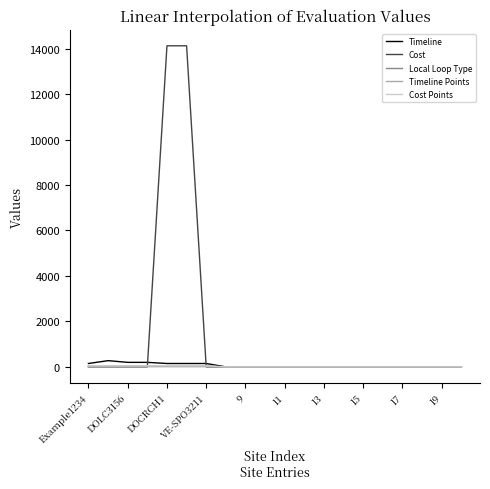

Which series has the largest range (max minus min)?

Cost